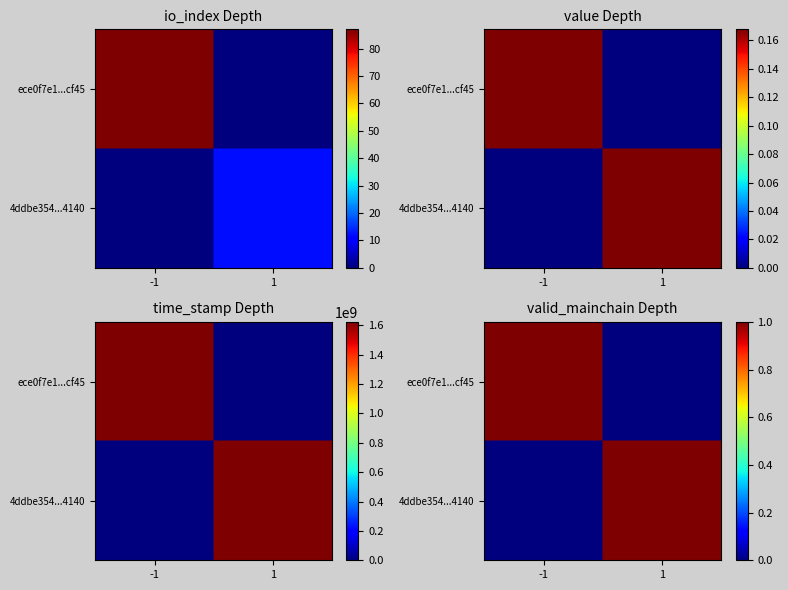

Is the value of ece0f7e1aa2e4b9eabb61bd20d82a707661cf45 at value greater than the value of 4ddbe3543fa63e9e6a5fe202ca83489ae892140 at valid_mainchain?

No